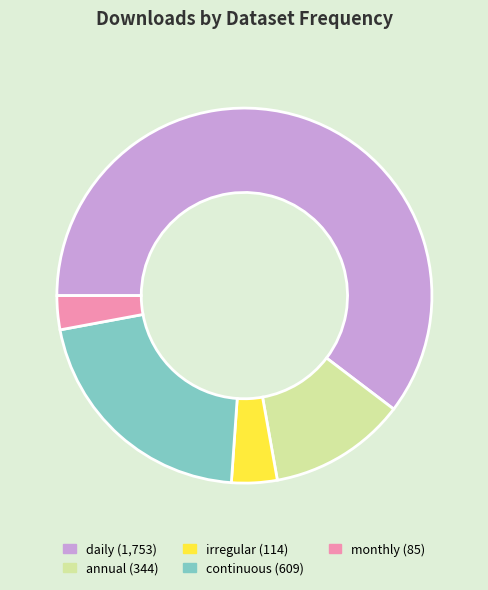

Is there a majority slice in this chart?

Yes